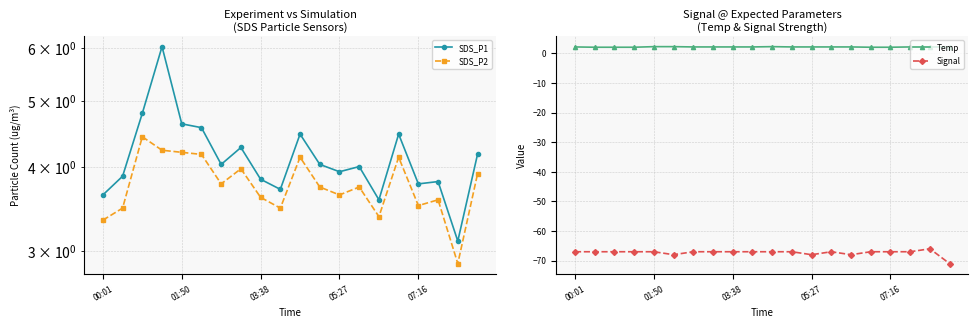

True or false: Temp and Signal intersect in this chart.

False